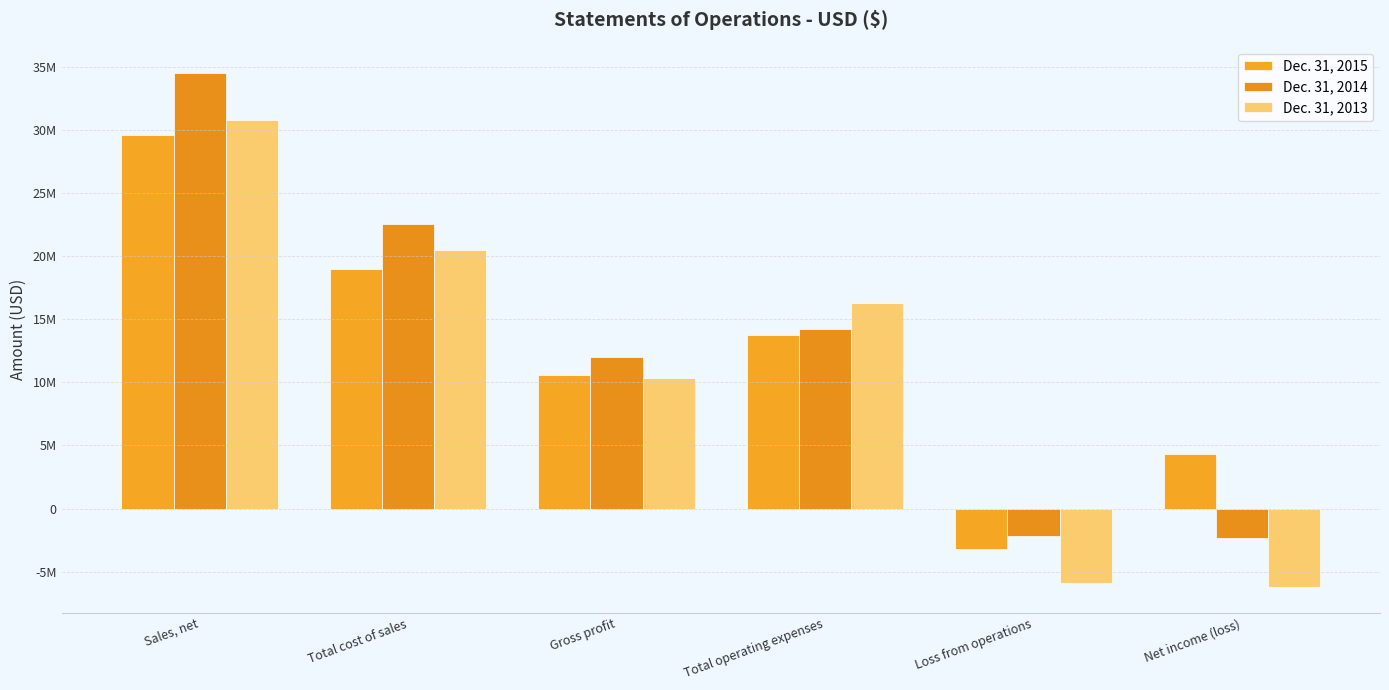

What is the difference between the maximum and minimum values in the Dec. 31, 2013 series?

36998979